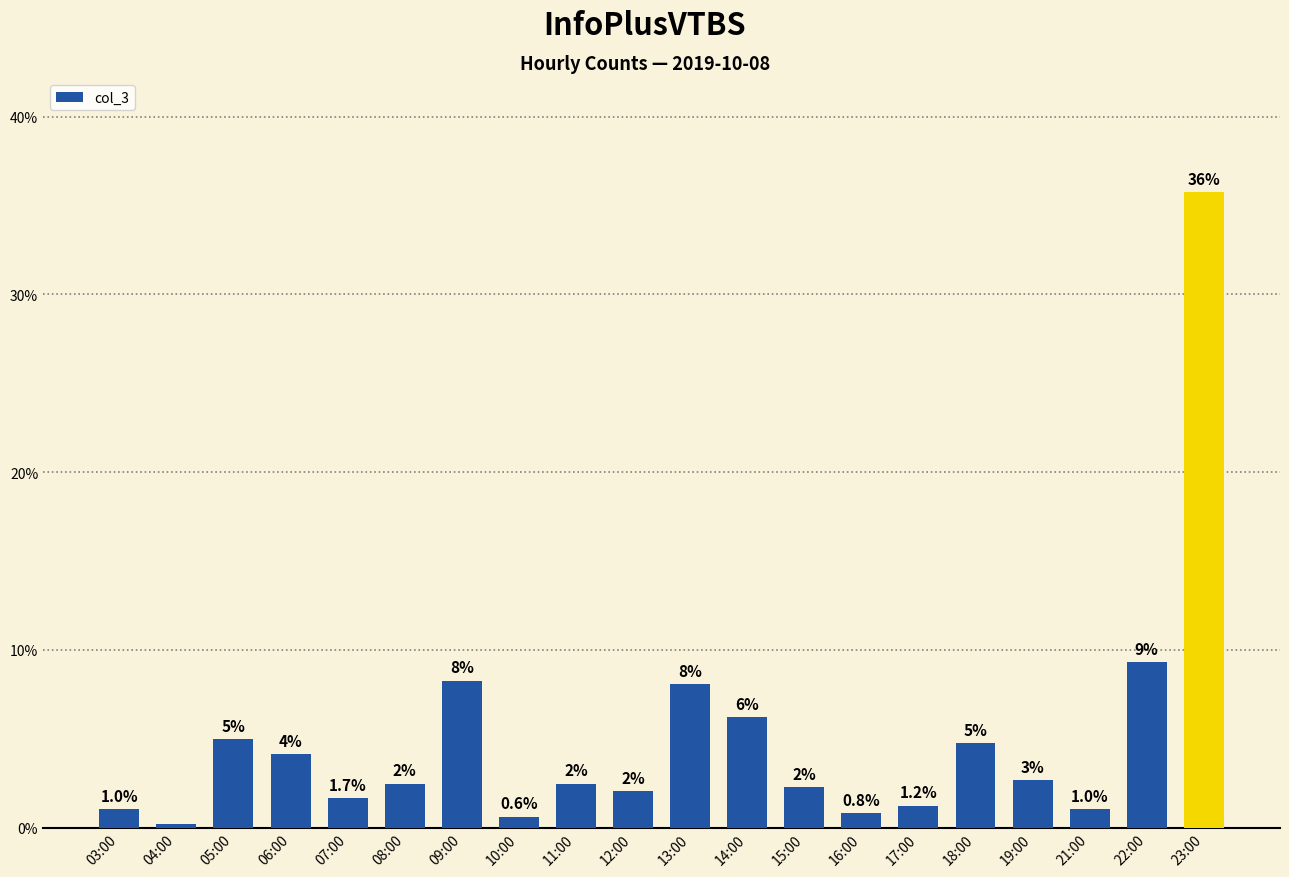

The chart shows a value of 1.5 at 21:00. True or false?

False